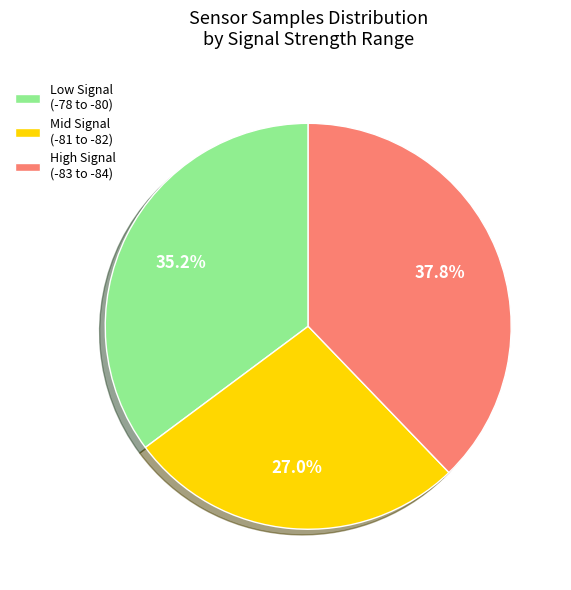

Rank the categories by value from lowest to highest.

Mid Signal (-81 to -82), Low Signal (-78 to -80), High Signal (-83 to -84)